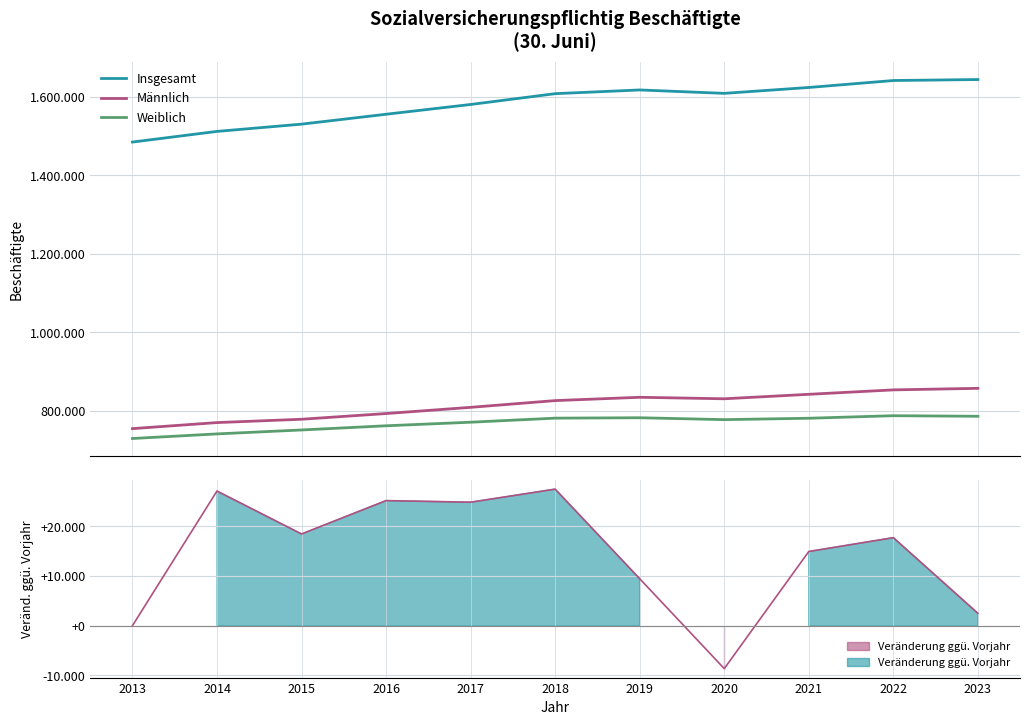

At how many categories does at least one series exceed 753402?

11